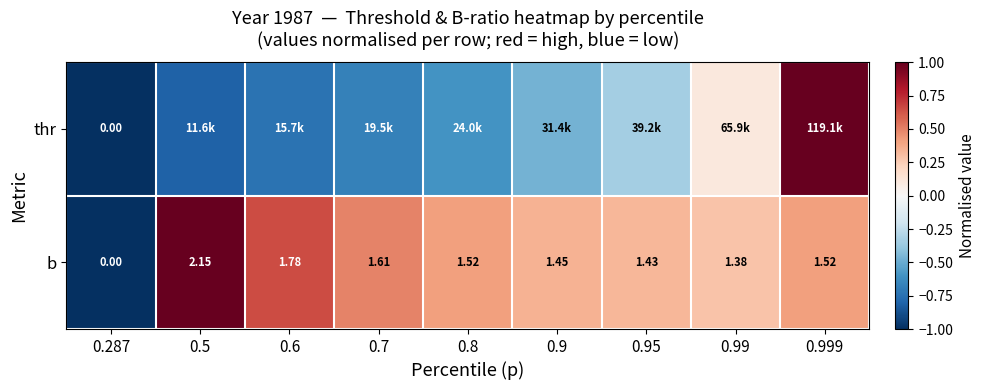

How many values in b are above zero?

8